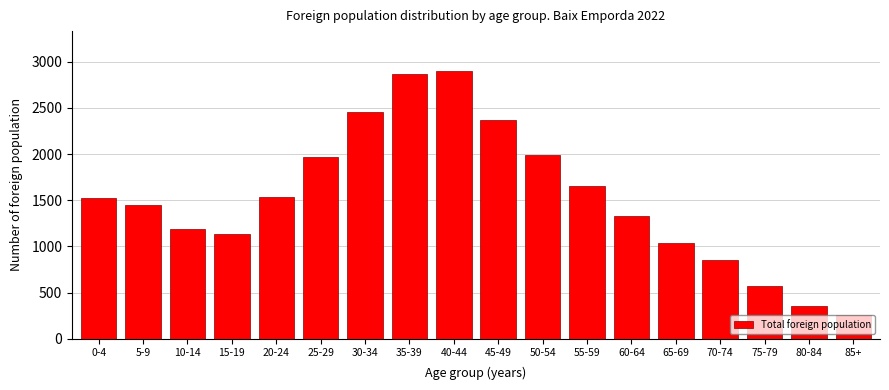

Read the value at 40-44, to the nearest 50.

2900